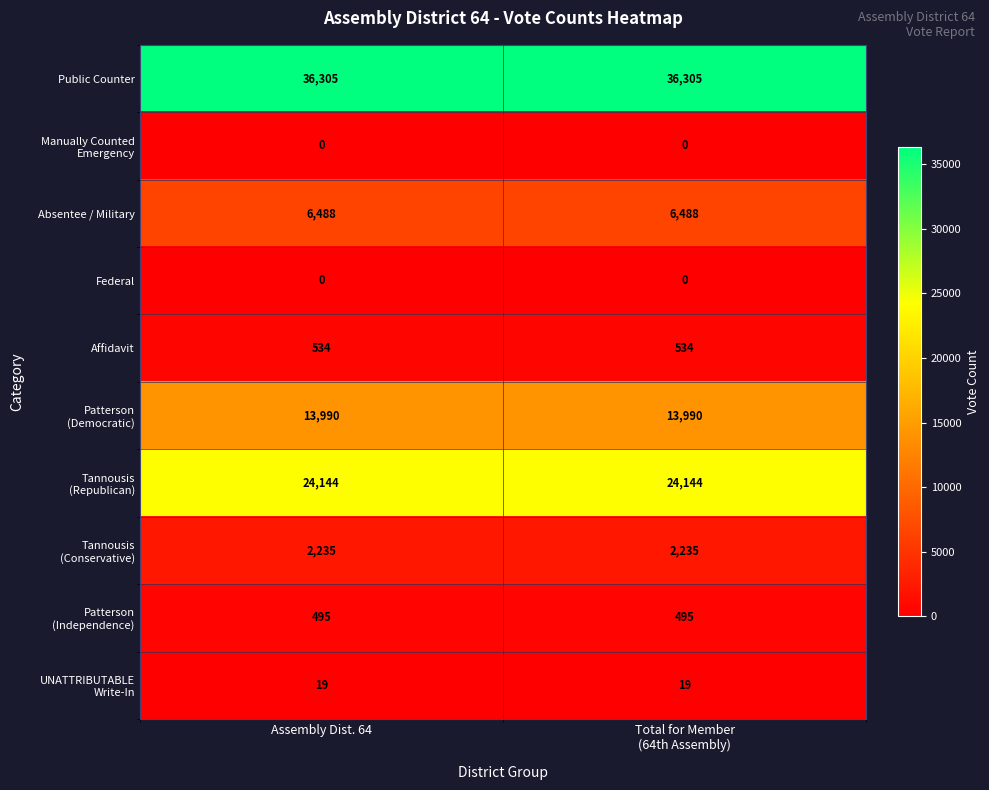

What is the spread (max minus min) of values at Assembly Dist. 64?

36305